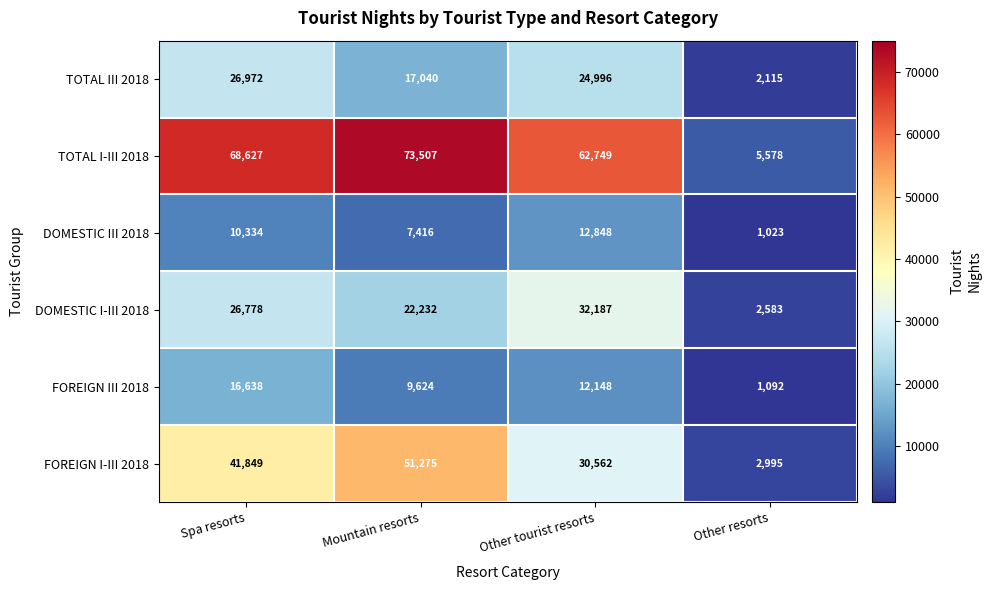

Reading right to left, transcribe all the data shown in this chart.

TOTAL III 2018: 2115	24996	17040	26972
TOTAL I-III 2018: 5578	62749	73507	68627
DOMESTIC III 2018: 1023	12848	7416	10334
DOMESTIC I-III 2018: 2583	32187	22232	26778
FOREIGN III 2018: 1092	12148	9624	16638
FOREIGN I-III 2018: 2995	30562	51275	41849